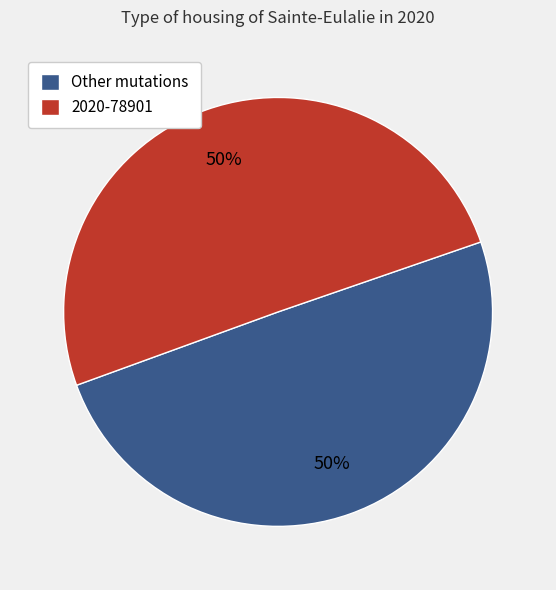

True or false: Other mutations accounts for 50% of the total.

True